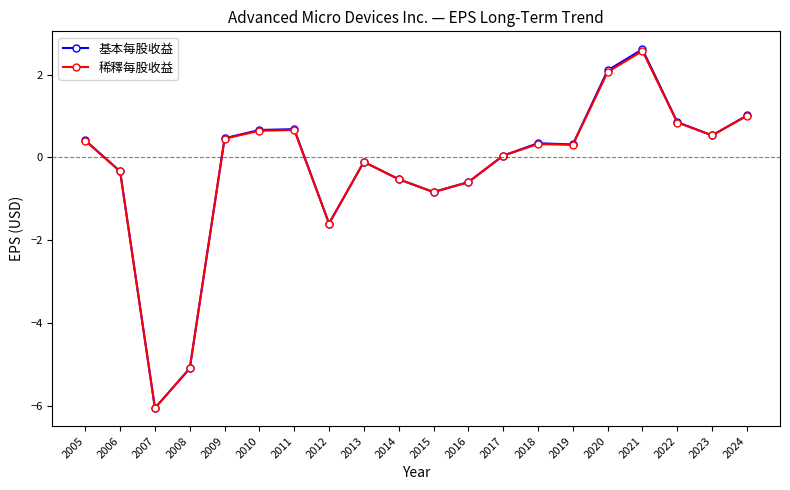

What is the value of the 稀釋每股收益 point at the 8th from the left?

-1.6